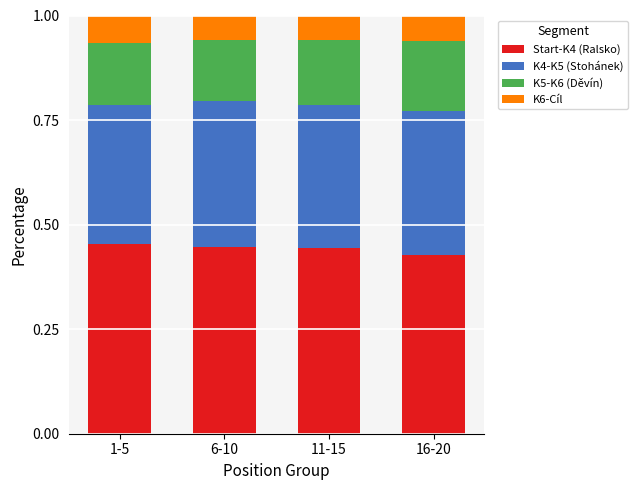

What is the total value across all series at 16-20?

1.0